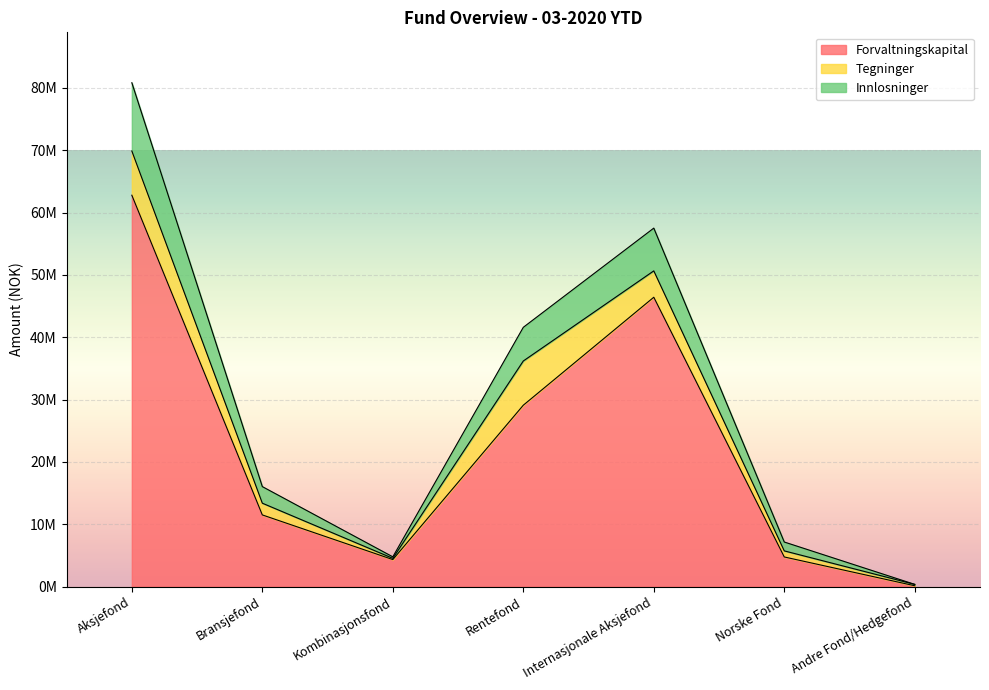

At which label does Forvaltningskapital first exceed 11502587?

Aksjefond